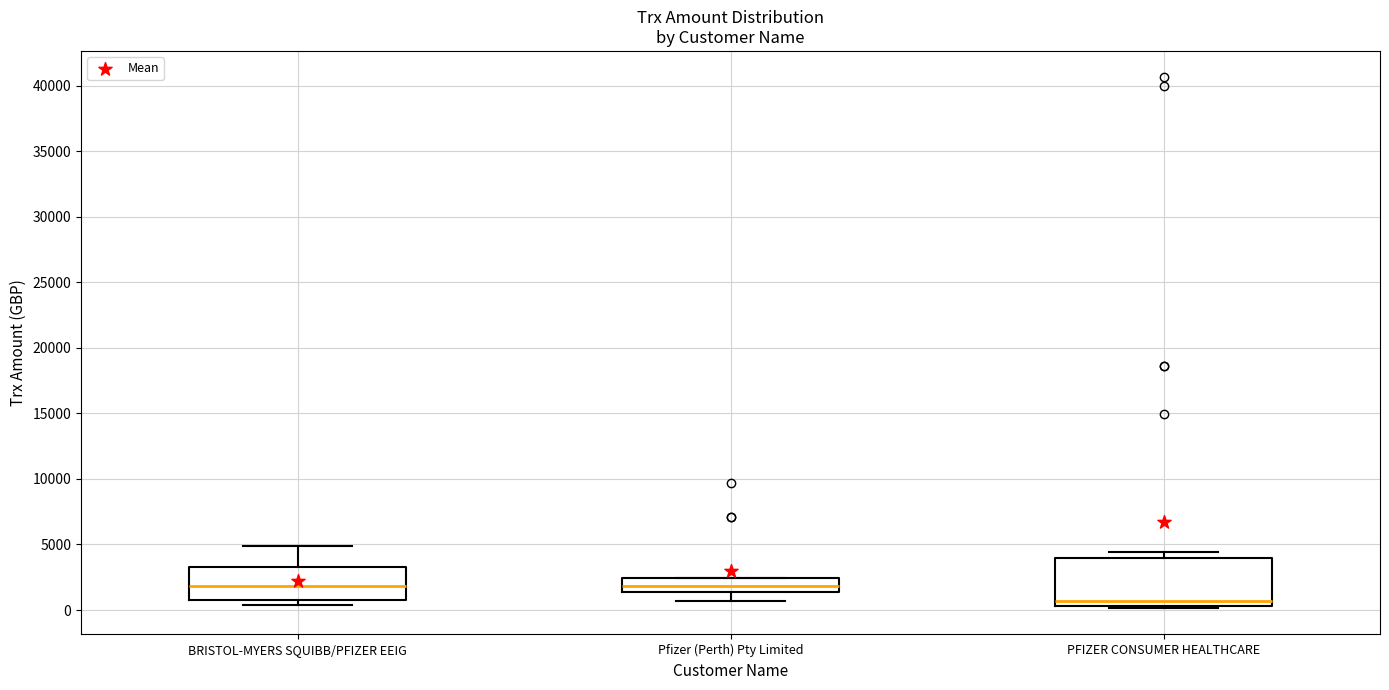

Reading left to right, transcribe this box plot: for each box, give where its median line is, the range the box spans, and where its two whiskers end, as read against the y-axis. The values are not printed on the chart, so give them approximately, as read against the axis.

BRISTOL-MYERS SQUIBB/PFIZER EEIG: median 2000, box 1000 to 3500, whiskers 500 to 5000
Pfizer (Perth) Pty Limited: median 2000, box 1500 to 2500, whiskers 500 to 2500
PFIZER CONSUMER HEALTHCARE: median 500 (just above the box's lower edge), box 500 to 4000, whiskers 0 to 4500